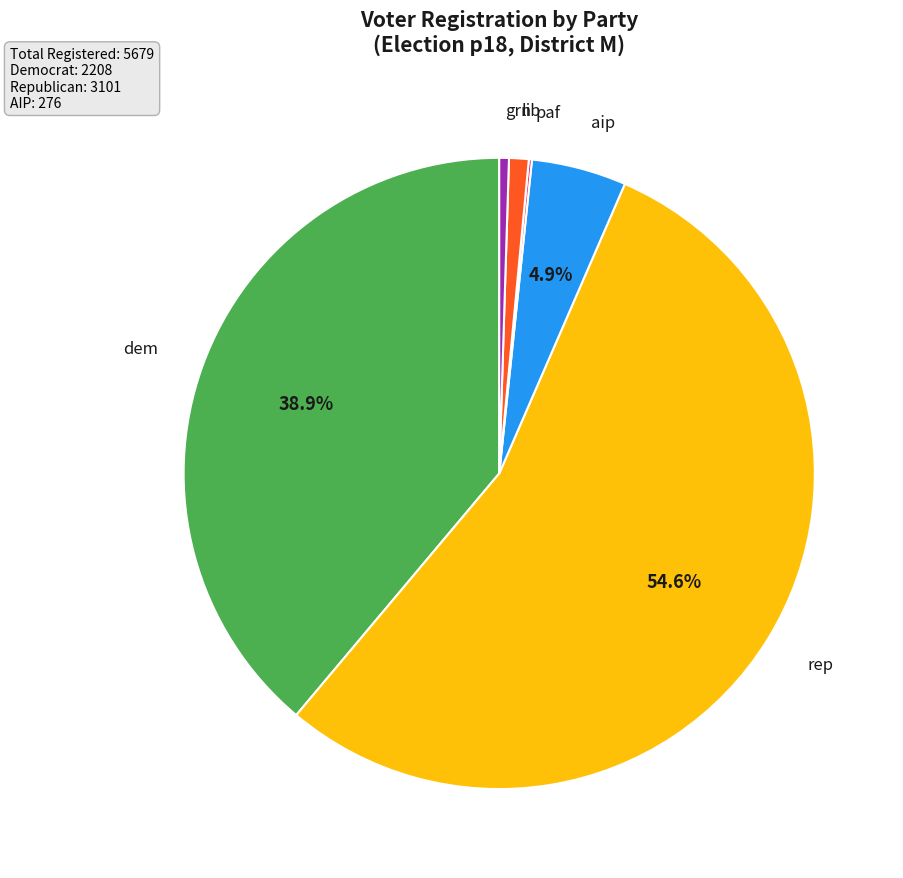

Do rep and aip together represent more than half of the pie?

Yes